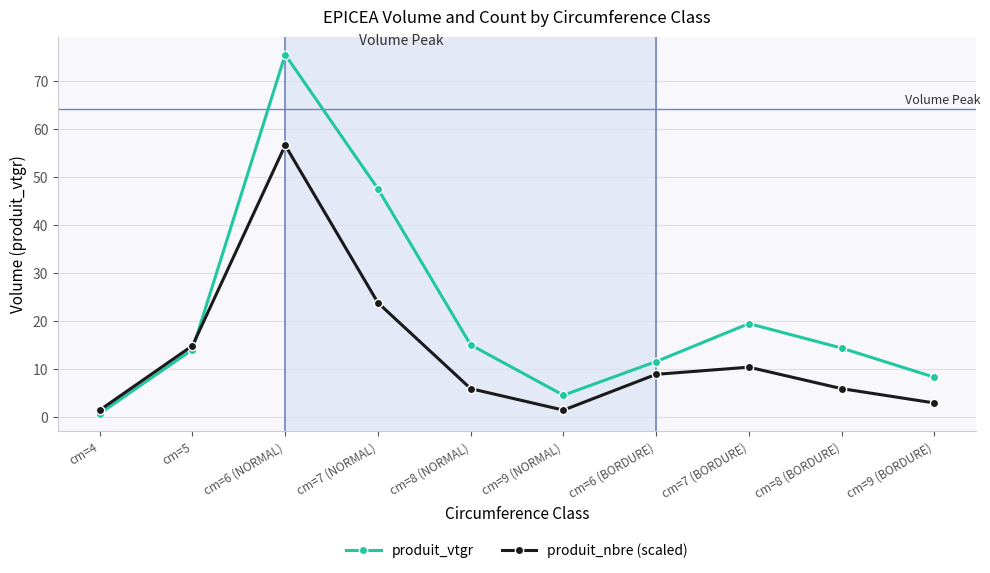

What are all the series names shown in the legend?

produit_vtgr, produit_nbre (scaled)